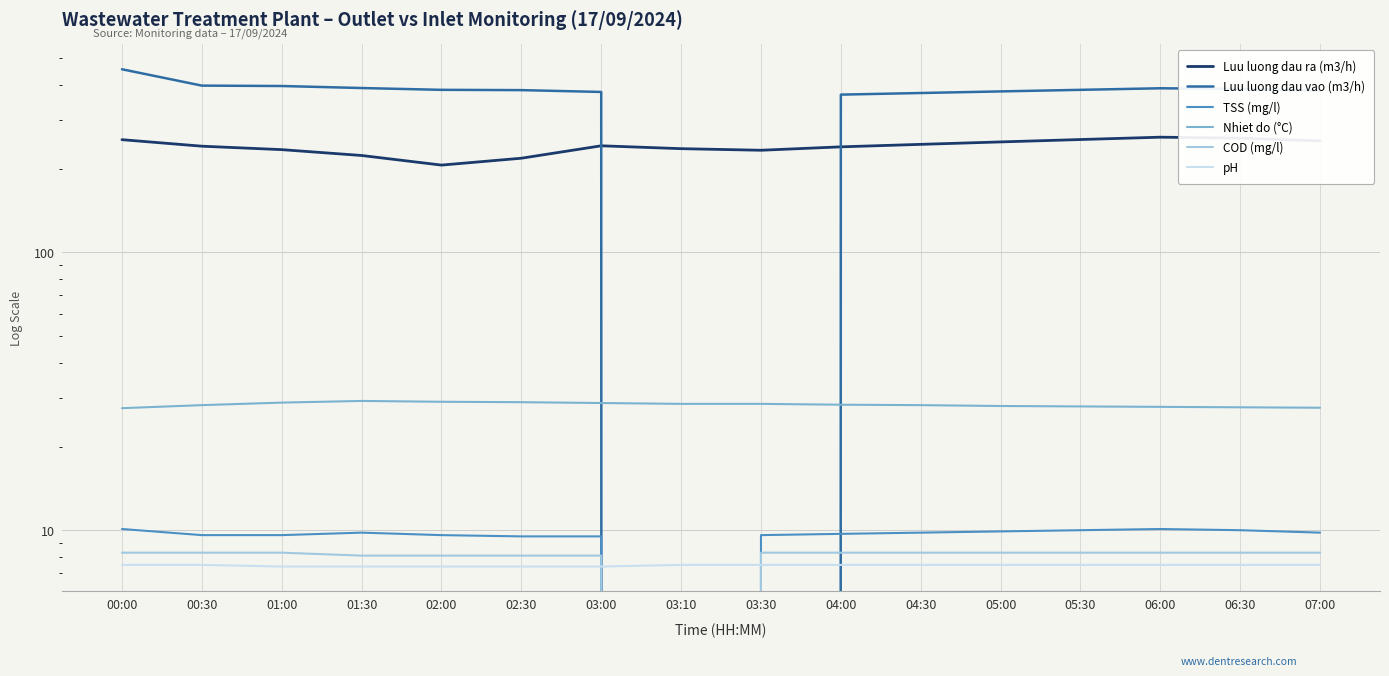

What position from the left is 00:00?

1